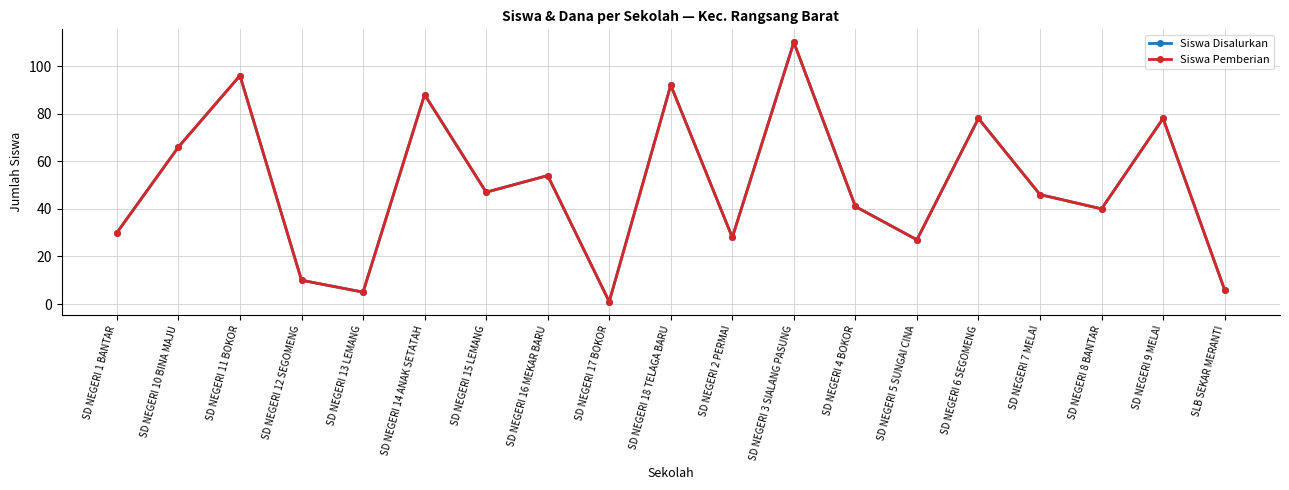

Does the chart have visible grid lines?

Yes